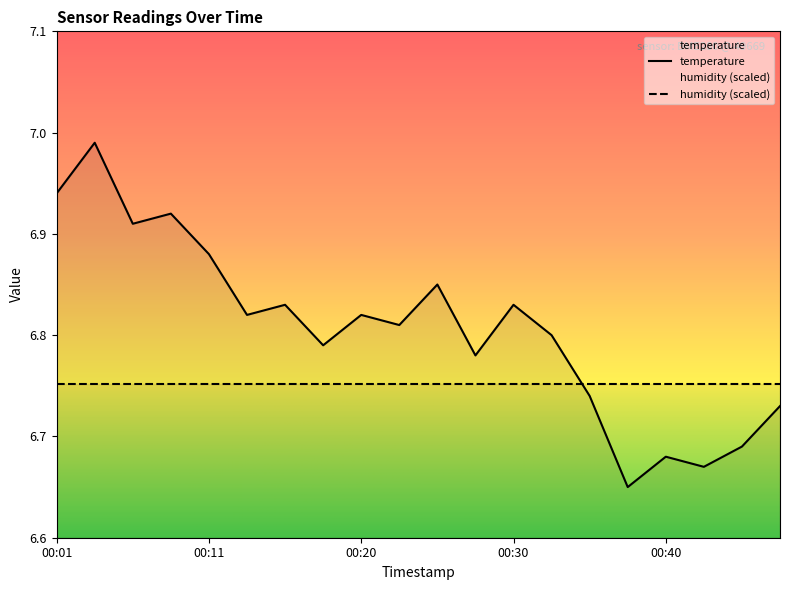

Which label corresponds to the largest value in the chart?

00:03